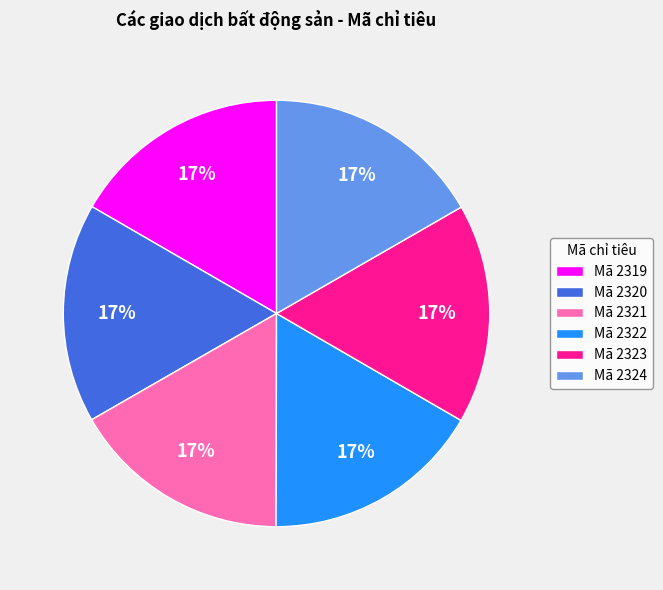

To the nearest percent, what percentage of the pie is Mã 2320?

17%